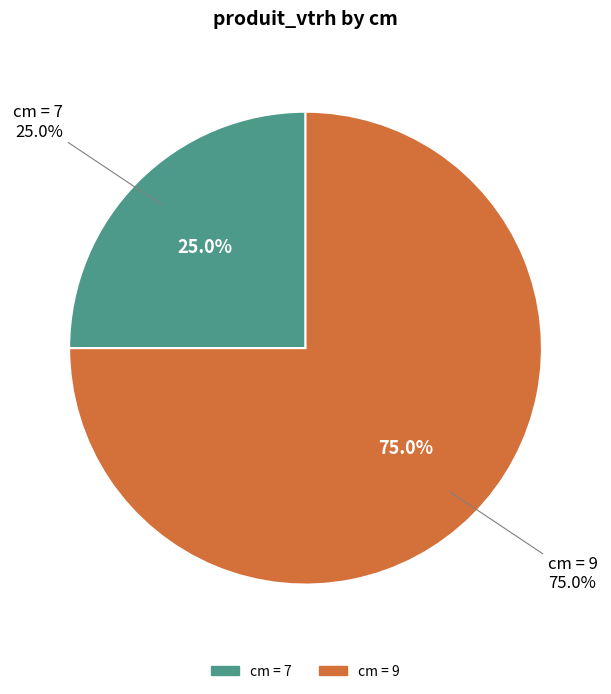

To the nearest percent, what is the difference between the 7 and 9 slice percentages?

50%